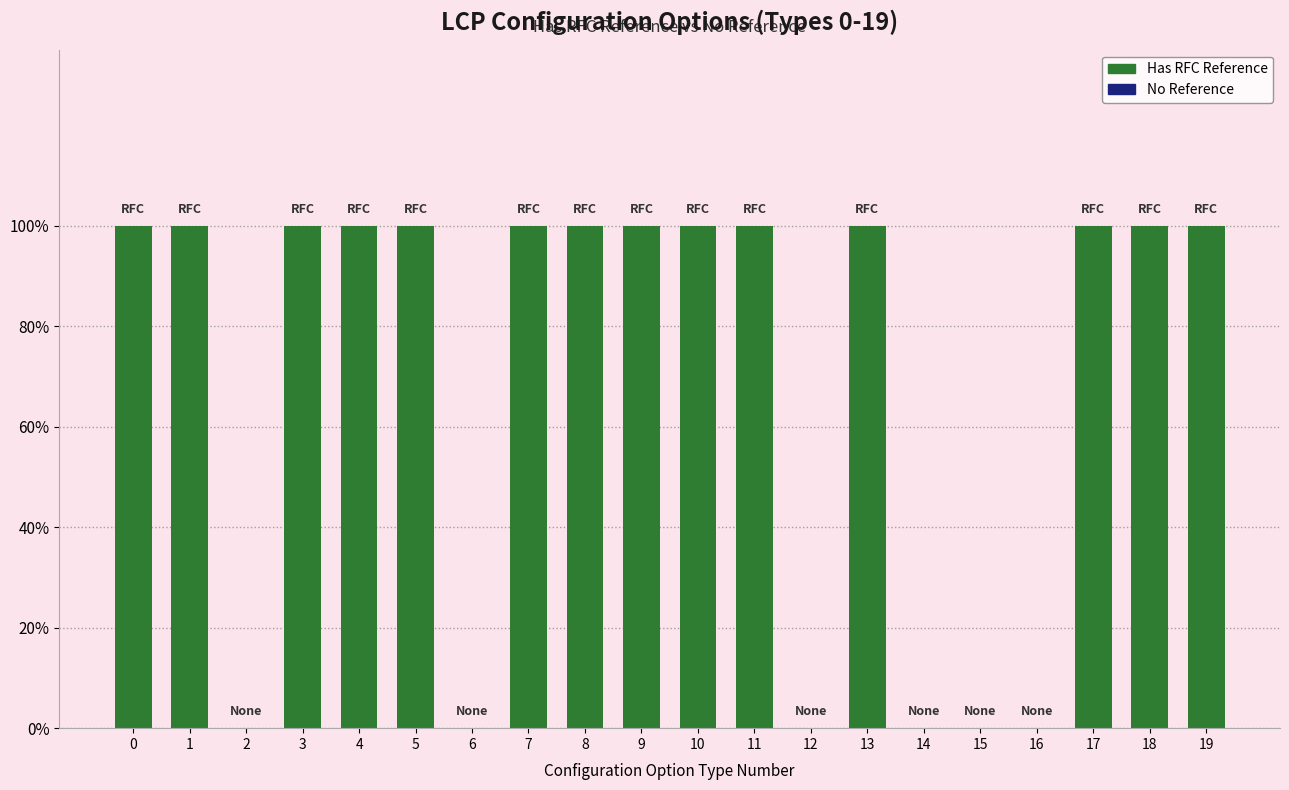

Where is the data nearest to the value 0?

2